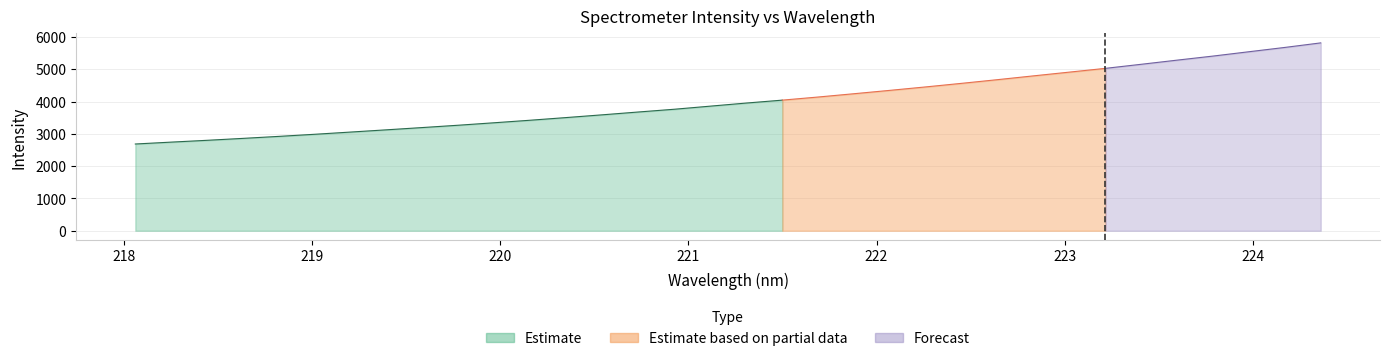

The value at 222.263 is 1403.6. True or false?

False